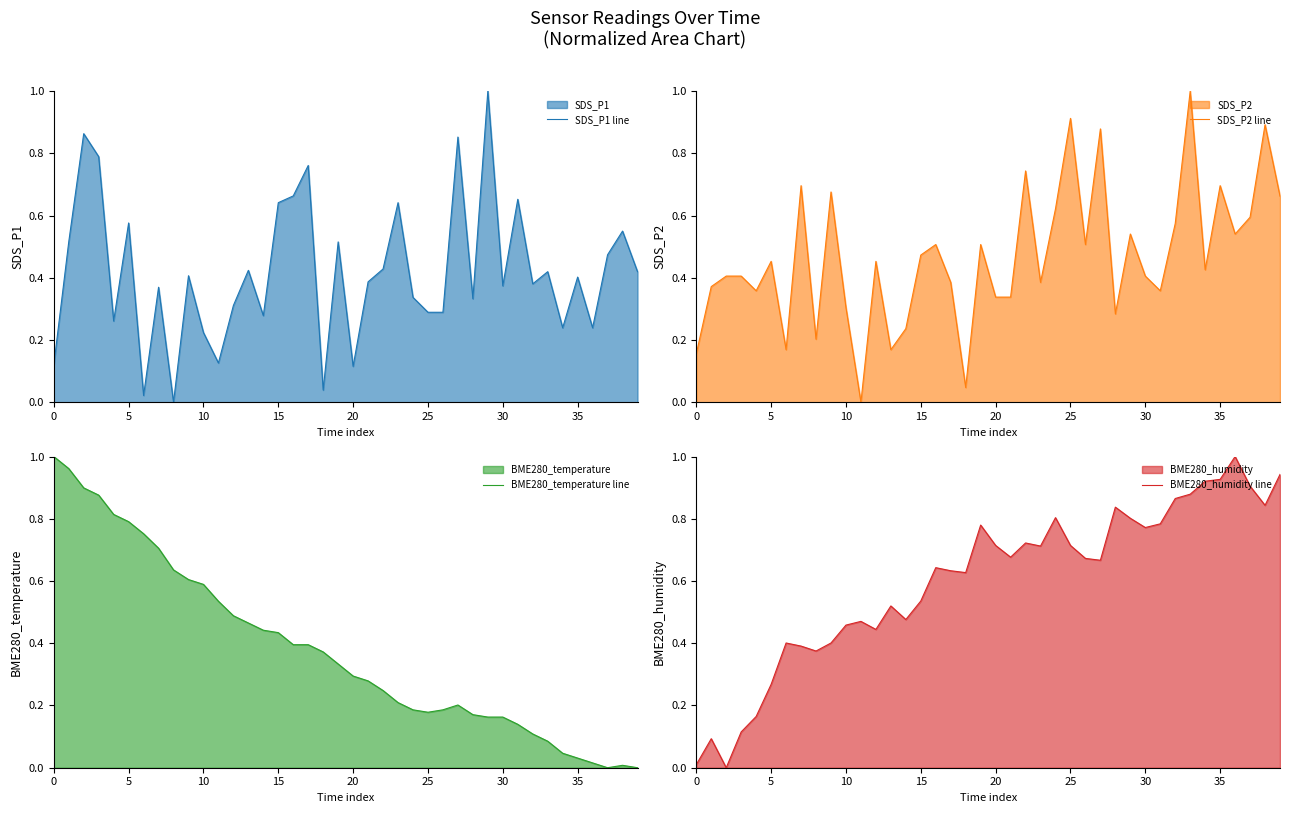

What is the spread (max minus min) of values at 29?

0.8